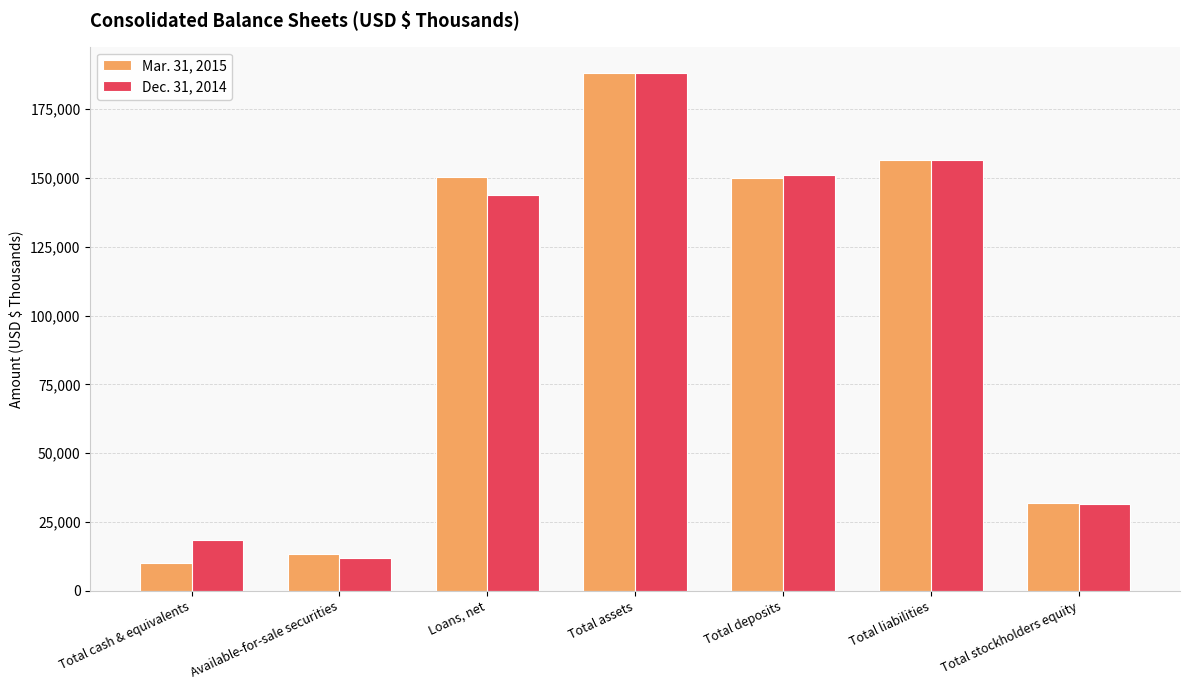

What is the maximum value shown in the chart?

188267